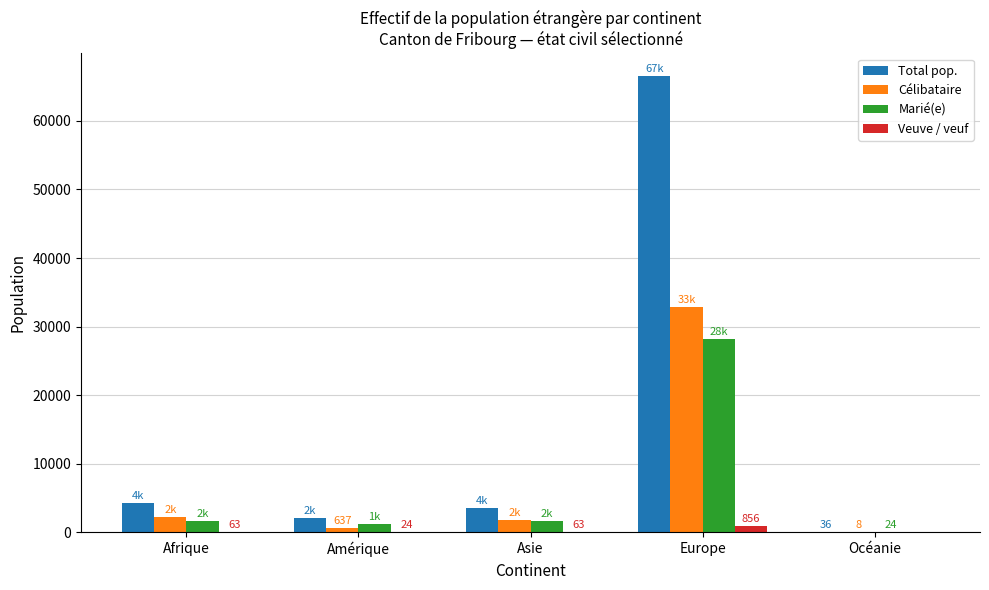

How many groups of bars are there?

5